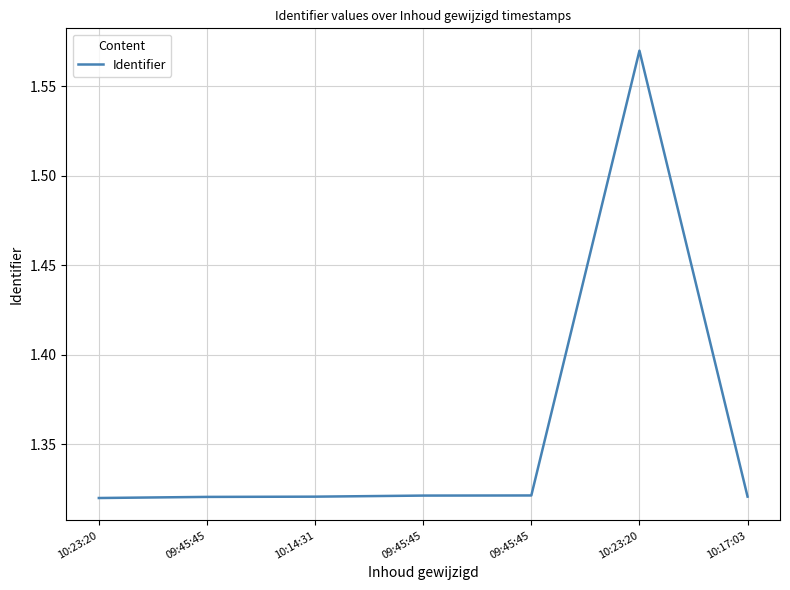

What is the label of the 4th point from the right?

09:45:45